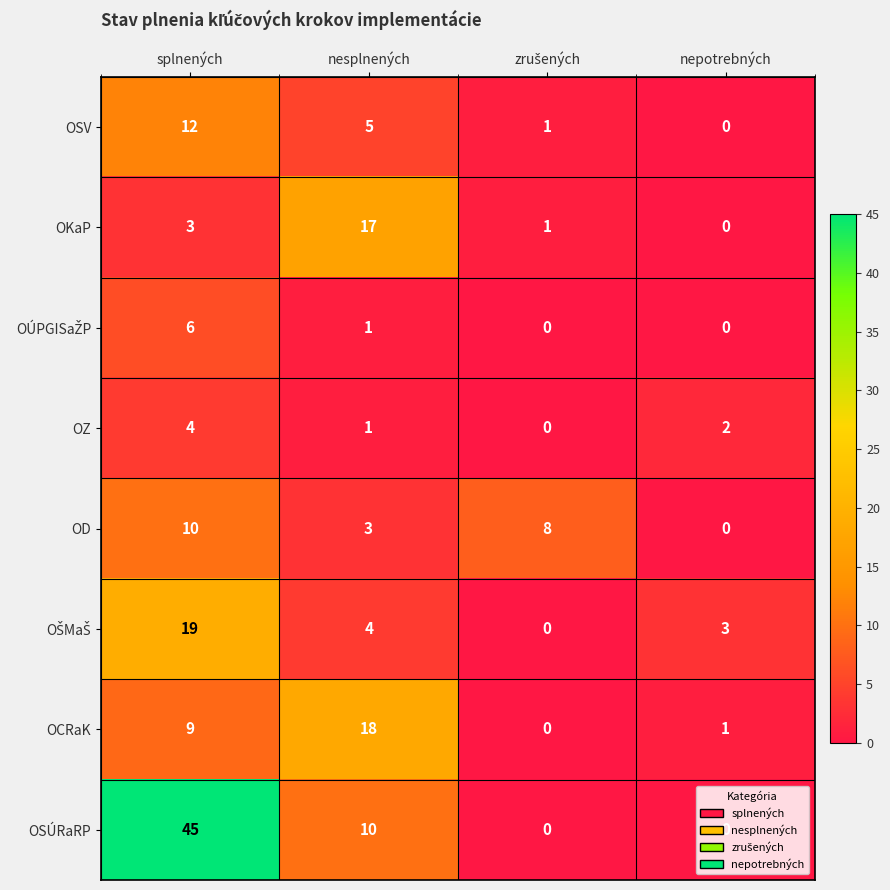

Is it true that OZ equals 4 at splnených?

True